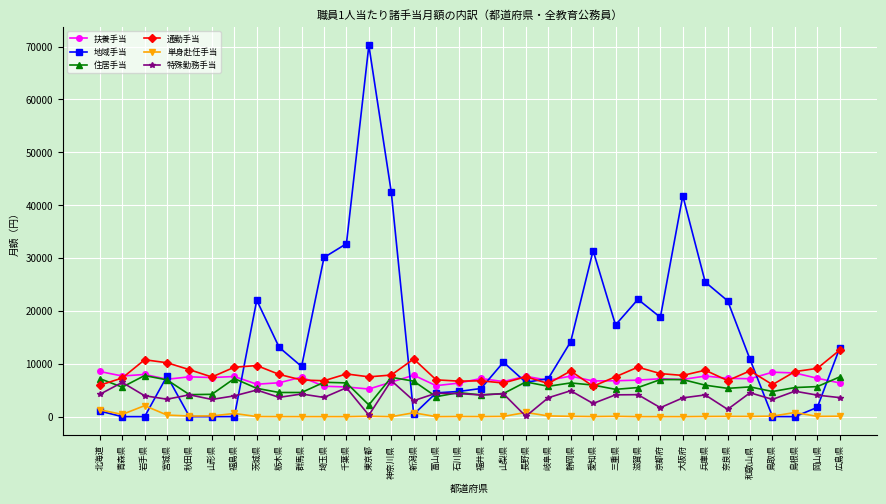

What is the difference between the highest and lowest values at 富山県?

6969